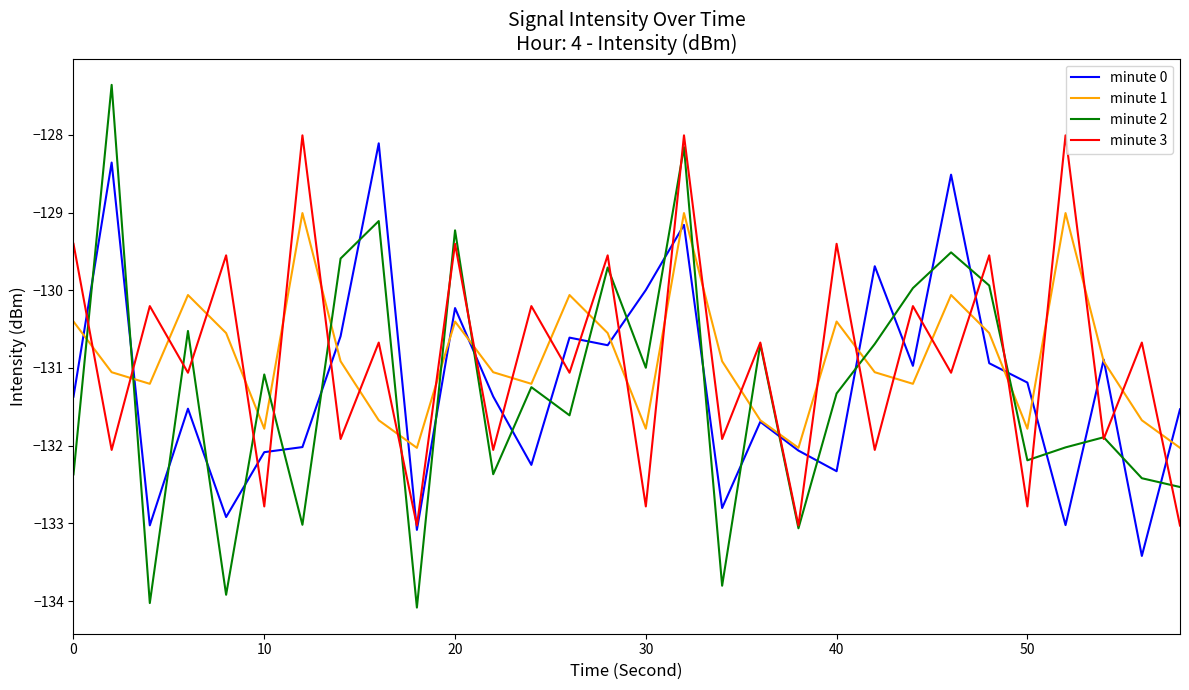

Which series has the largest range (max minus min)?

minute 2